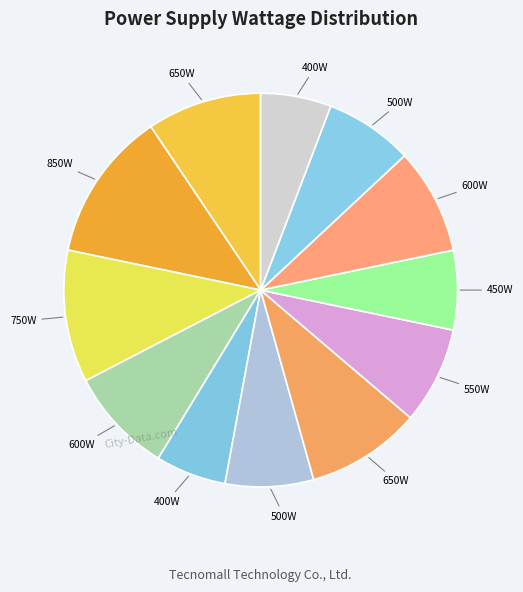

Count the number of slices in the pie.

12